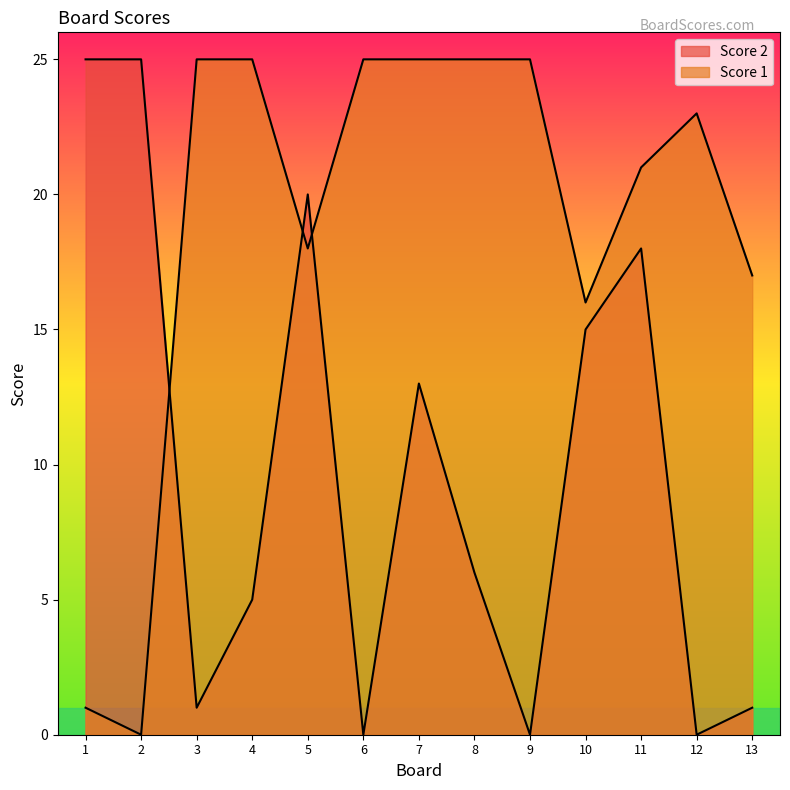

How many times do Score 2 and Score 1 cross each other?

3